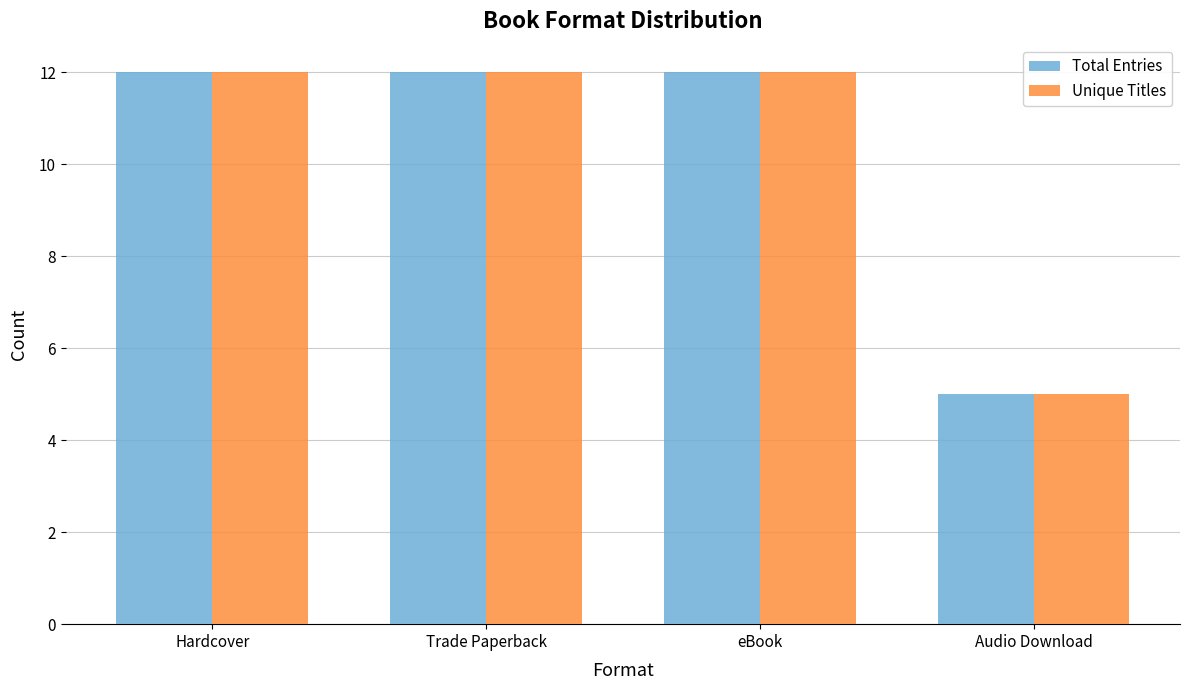

At how many categories does at least one series exceed 10?

3